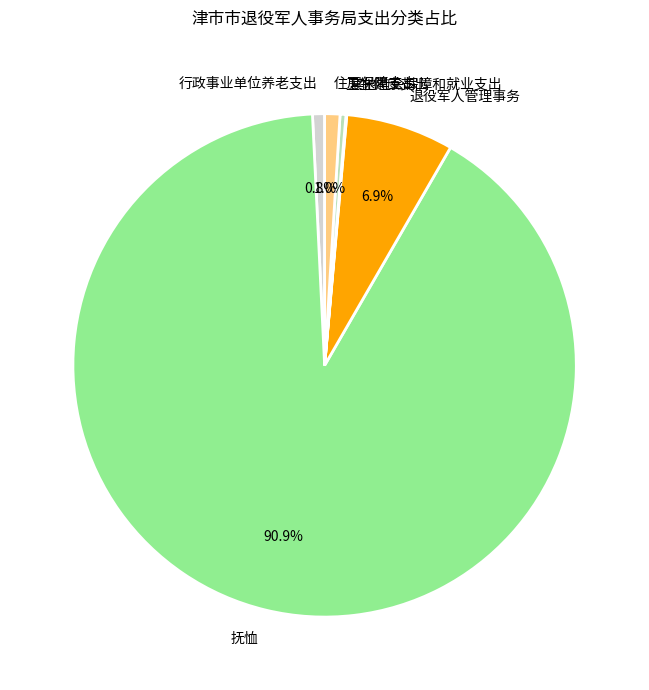

Which slice is the largest?

抚恤